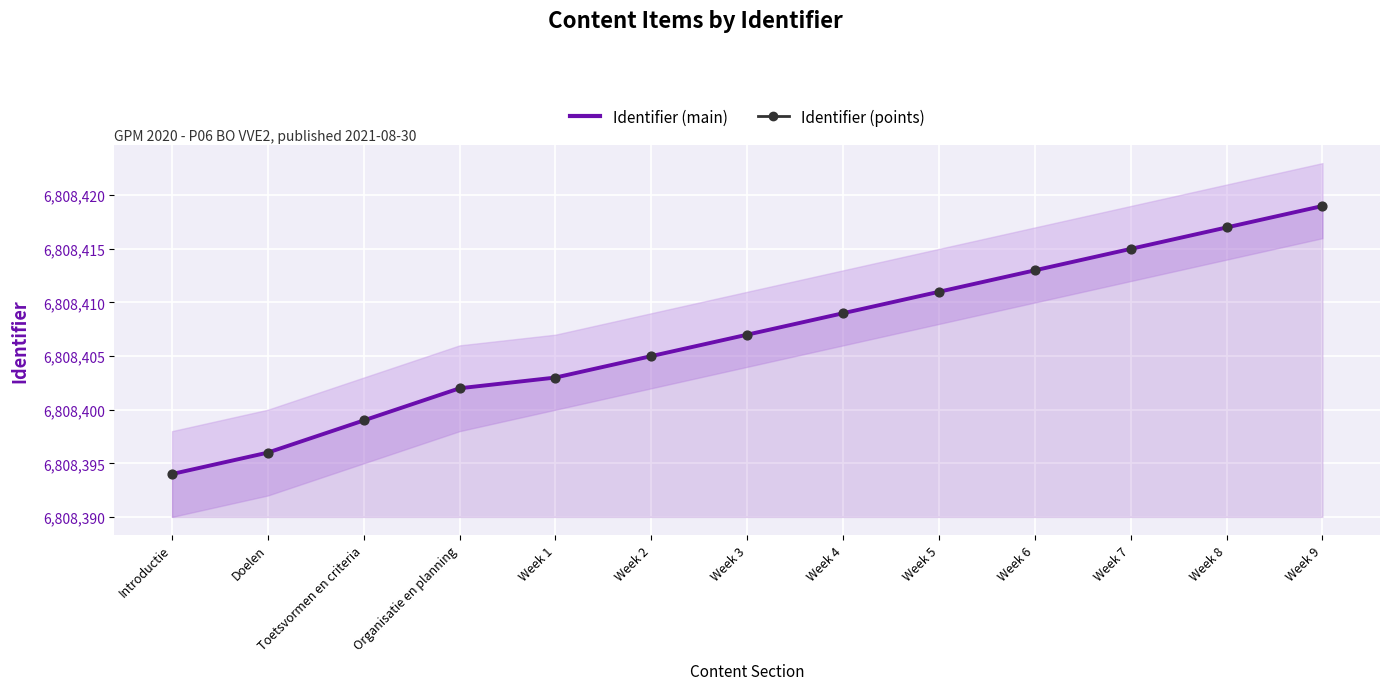

Approximately how many times larger is the value at Week 1 compared to Week 8?

1.0